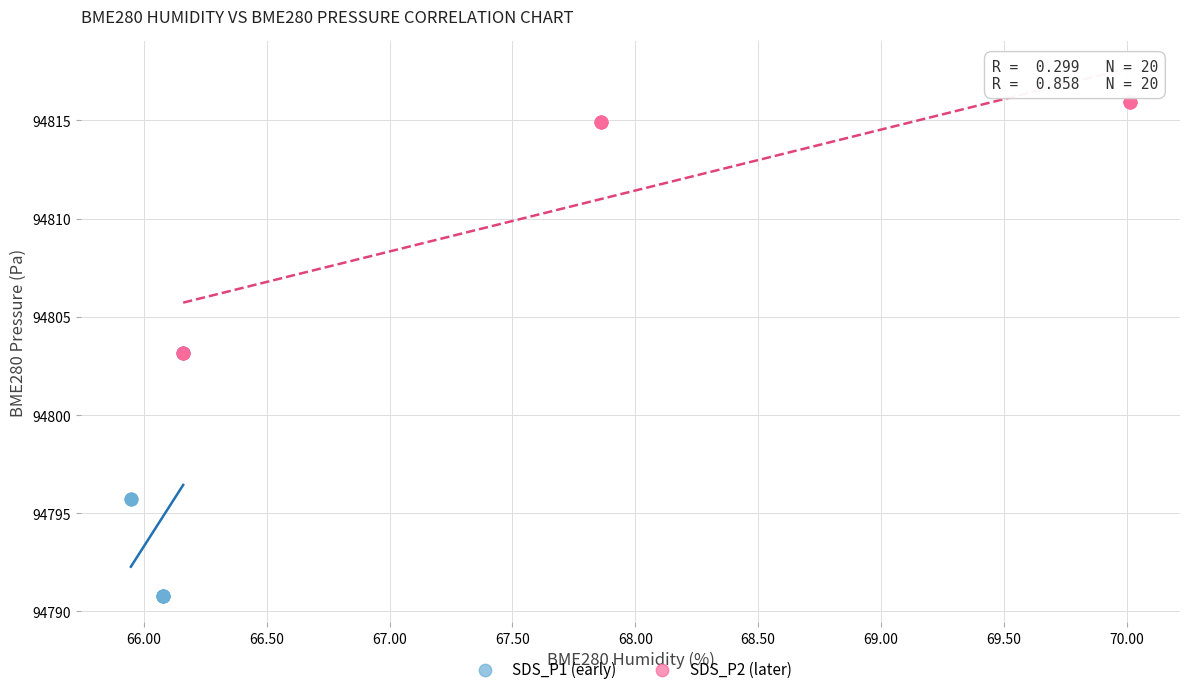

Which series reaches the minimum Y coordinate?

SDS_P1 (early)